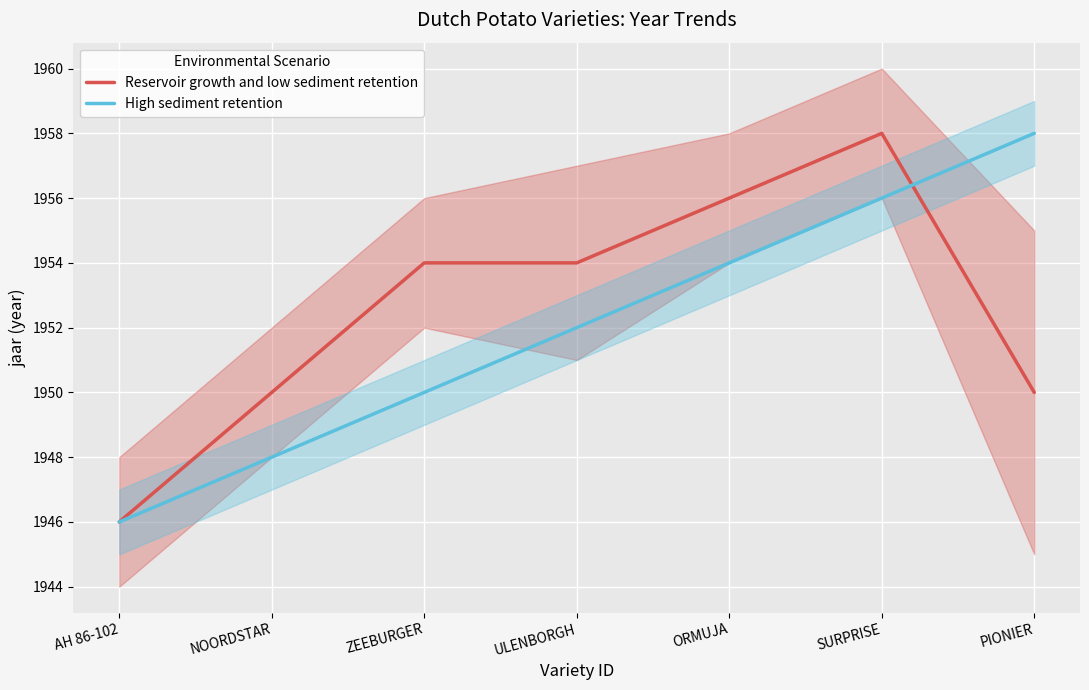

Rank the categories by Reservoir growth and low sediment retention value from highest to lowest.

SURPRISE, ORMUJA, ZEEBURGER, ULENBORGH, NOORDSTAR, PIONIER, AH 86-102